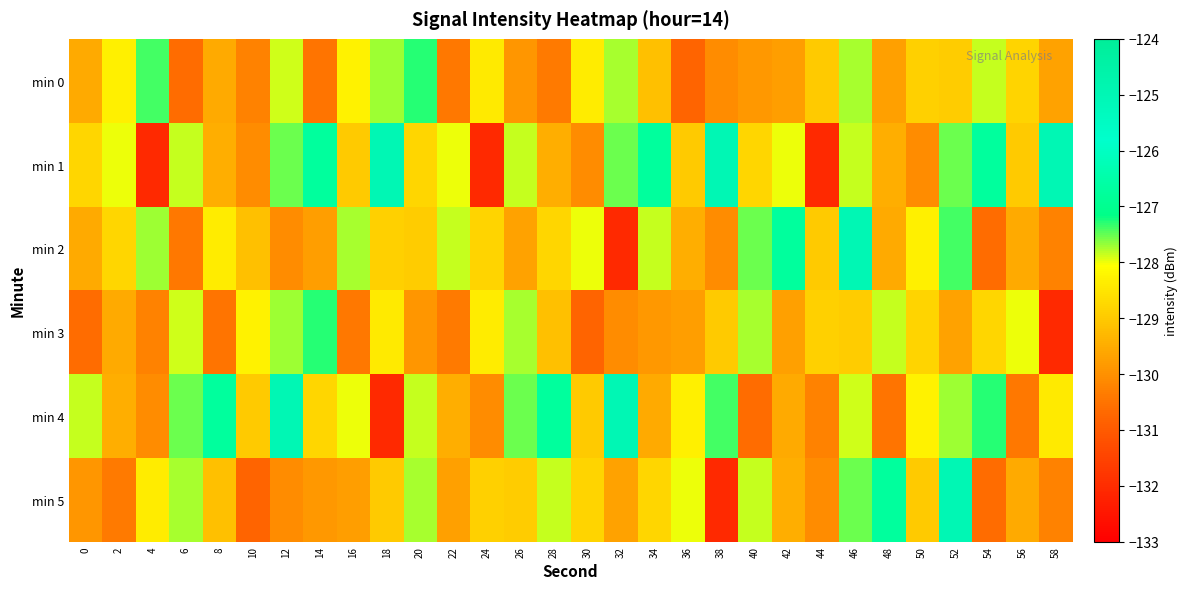

Reading left to right, transcribe all the data shown in this chart.

min 0: 0=-129.5	2=-128.3	4=-127.4	6=-130.6	8=-129.5	10=-130.2	12=-127.9	14=-130.5	16=-128.3	18=-127.7	20=-127.3	22=-130.4	24=-128.4	26=-129.9	28=-130.4	30=-128.4	32=-127.7	34=-129.1	36=-130.8	38=-130.0	40=-129.9	42=-129.7	44=-129.0	46=-127.8	48=-129.7	50=-128.9	52=-128.9	54=-127.9	56=-128.8	58=-129.7
min 1: 0=-128.8	2=-128.0	4=-132.1	6=-127.9	8=-129.5	10=-130.1	12=-127.5	14=-126.7	16=-129.0	18=-125.0	20=-128.8	22=-128.0	24=-132.1	26=-127.9	28=-129.5	30=-130.1	32=-127.5	34=-126.7	36=-129.0	38=-125.0	40=-128.8	42=-128.0	44=-132.1	46=-127.9	48=-129.5	50=-130.1	52=-127.5	54=-126.7	56=-129.0	58=-125.0
min 2: 0=-129.5	2=-128.8	4=-127.7	6=-130.4	8=-128.4	10=-129.1	12=-130.0	14=-129.7	16=-127.8	18=-128.9	20=-128.9	22=-127.9	24=-128.8	26=-129.7	28=-128.8	30=-128.0	32=-132.1	34=-127.9	36=-129.5	38=-130.1	40=-127.5	42=-126.7	44=-129.0	46=-125.0	48=-129.5	50=-128.3	52=-127.4	54=-130.6	56=-129.5	58=-130.2
min 3: 0=-130.6	2=-129.5	4=-130.2	6=-127.9	8=-130.5	10=-128.3	12=-127.7	14=-127.3	16=-130.4	18=-128.4	20=-129.9	22=-130.4	24=-128.4	26=-127.7	28=-129.1	30=-130.8	32=-130.0	34=-129.9	36=-129.7	38=-129.0	40=-127.8	42=-129.7	44=-128.9	46=-128.9	48=-127.9	50=-128.8	52=-129.7	54=-128.8	56=-128.0	58=-132.1
min 4: 0=-127.9	2=-129.5	4=-130.1	6=-127.5	8=-126.7	10=-129.0	12=-125.0	14=-128.8	16=-128.0	18=-132.1	20=-127.9	22=-129.5	24=-130.1	26=-127.5	28=-126.7	30=-129.0	32=-125.0	34=-129.5	36=-128.3	38=-127.4	40=-130.6	42=-129.5	44=-130.2	46=-127.9	48=-130.5	50=-128.3	52=-127.7	54=-127.3	56=-130.4	58=-128.4
min 5: 0=-129.9	2=-130.4	4=-128.4	6=-127.7	8=-129.1	10=-130.8	12=-130.0	14=-129.9	16=-129.7	18=-129.0	20=-127.8	22=-129.7	24=-128.9	26=-128.9	28=-127.9	30=-128.8	32=-129.7	34=-128.8	36=-128.0	38=-132.1	40=-127.9	42=-129.5	44=-130.1	46=-127.5	48=-126.7	50=-129.0	52=-125.0	54=-130.6	56=-129.5	58=-130.2